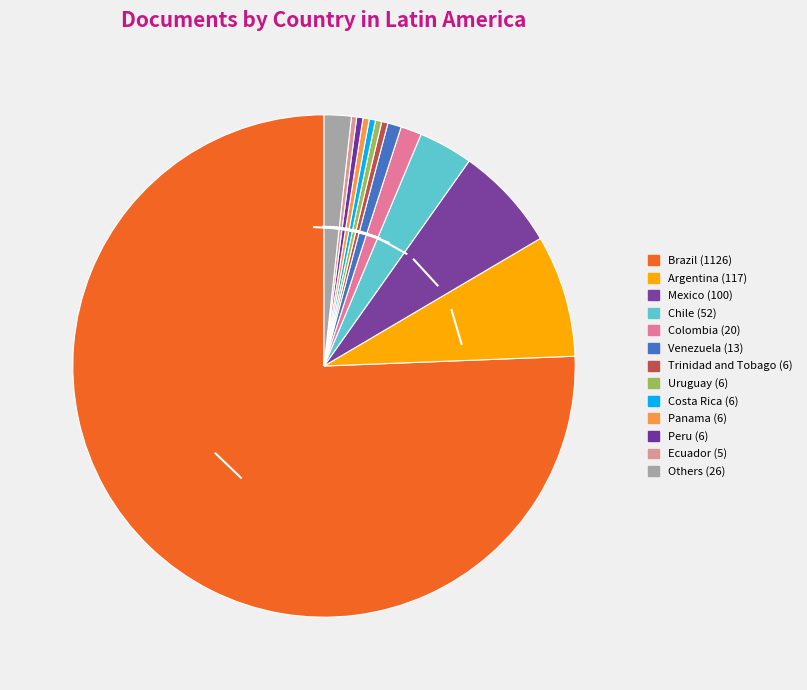

Count the number of slices in the pie.

13